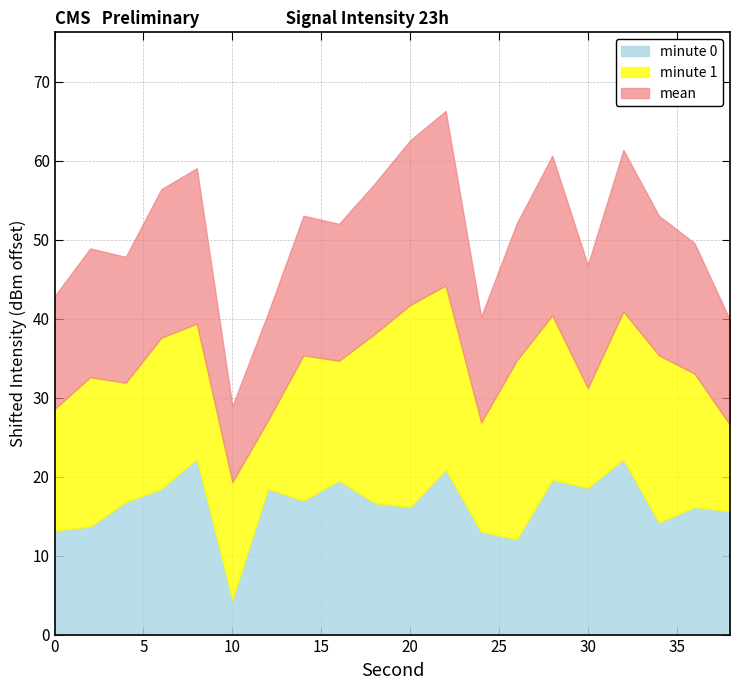

Where is the first local minimum?

10